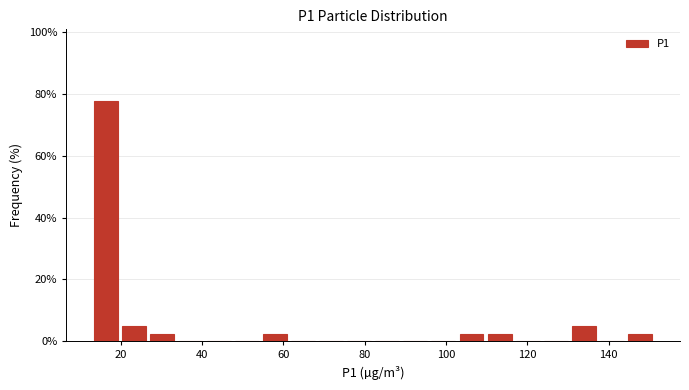

Around what value on the x-axis is the tallest bar? Give the approximate position of its centre, as read against the axis.

16